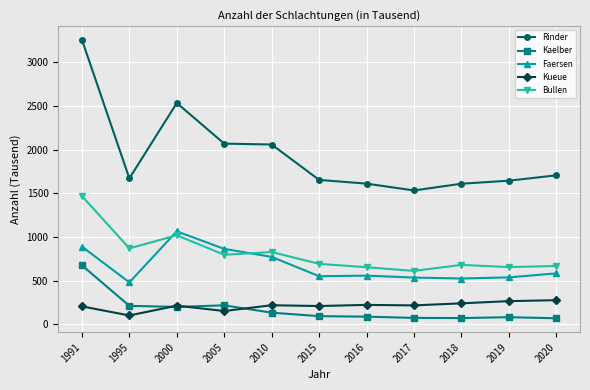

Which category has the lowest value in the Kueue series?

1995